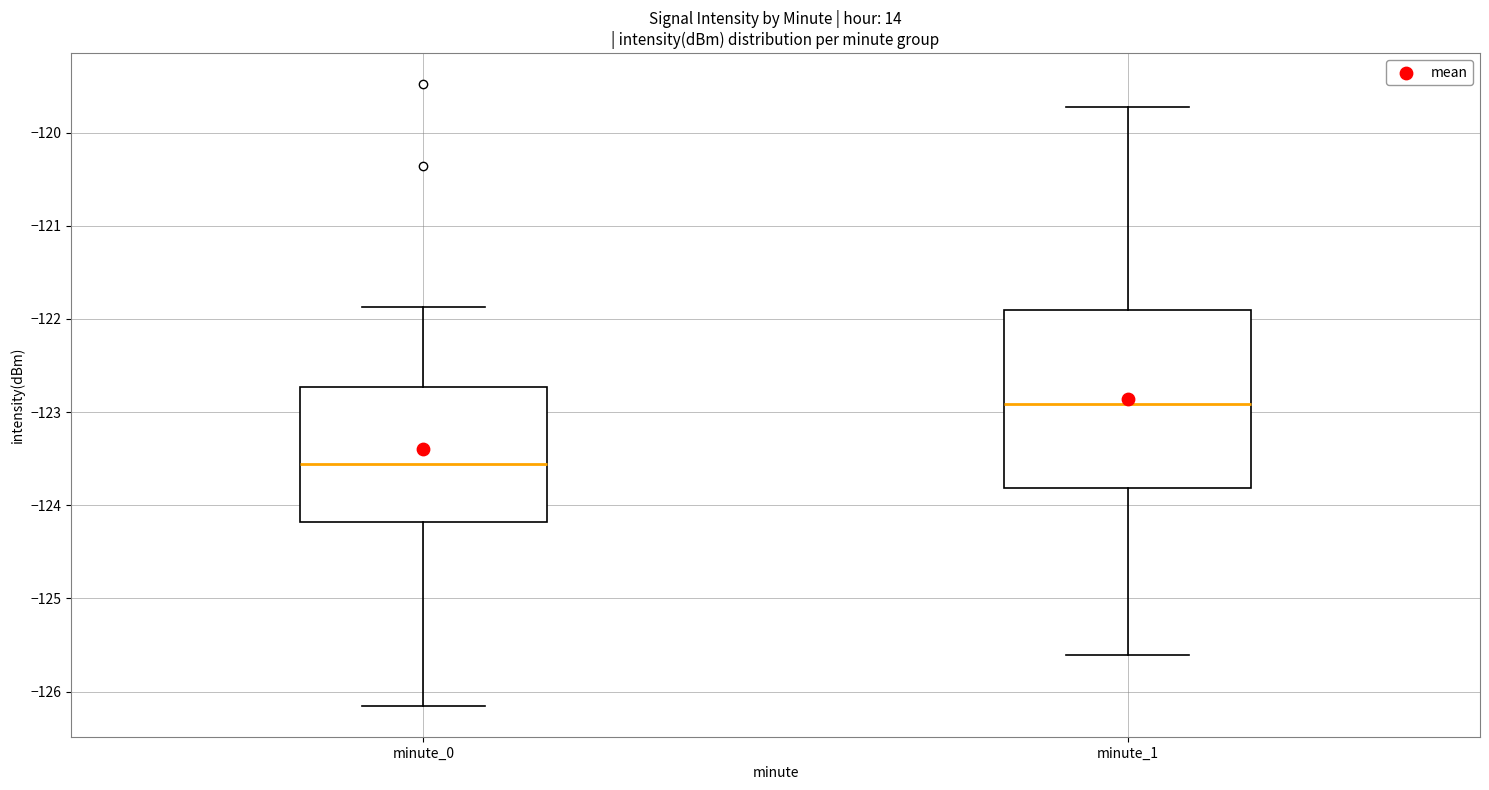

Reading left to right, transcribe this box plot: for each box, give where its median line is, the range the box spans, and where its two whiskers end, as read against the y-axis. The values are not printed on the chart, so give them approximately, as read against the axis.

minute_0: median -123.6, box -124.2 to -122.7, whiskers -126.2 to -121.9
minute_1: median -122.9, box -123.8 to -121.9, whiskers -125.6 to -119.7